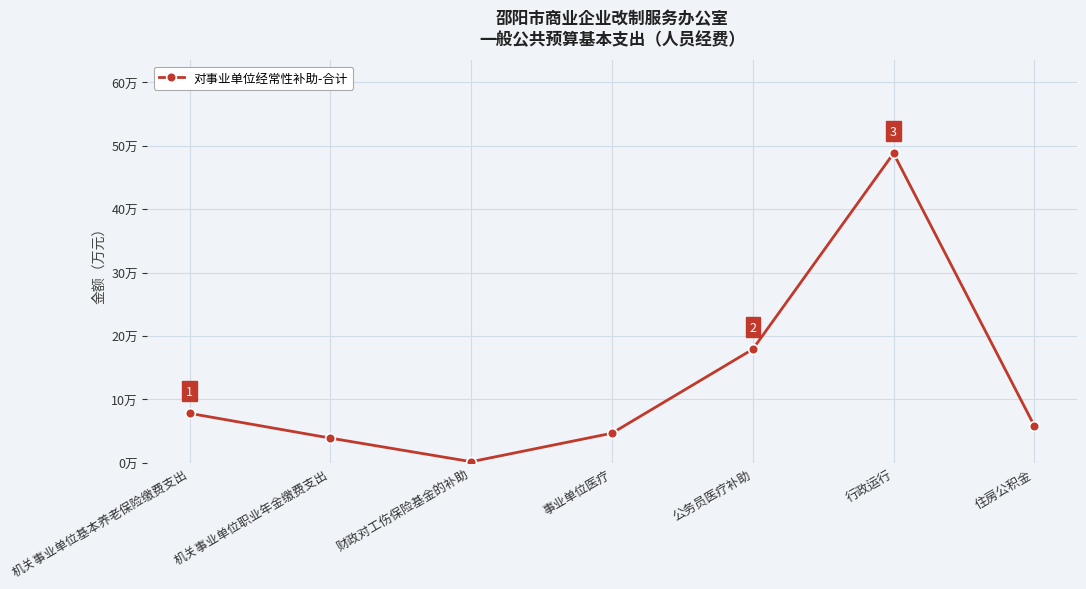

What is the average value?

12.7